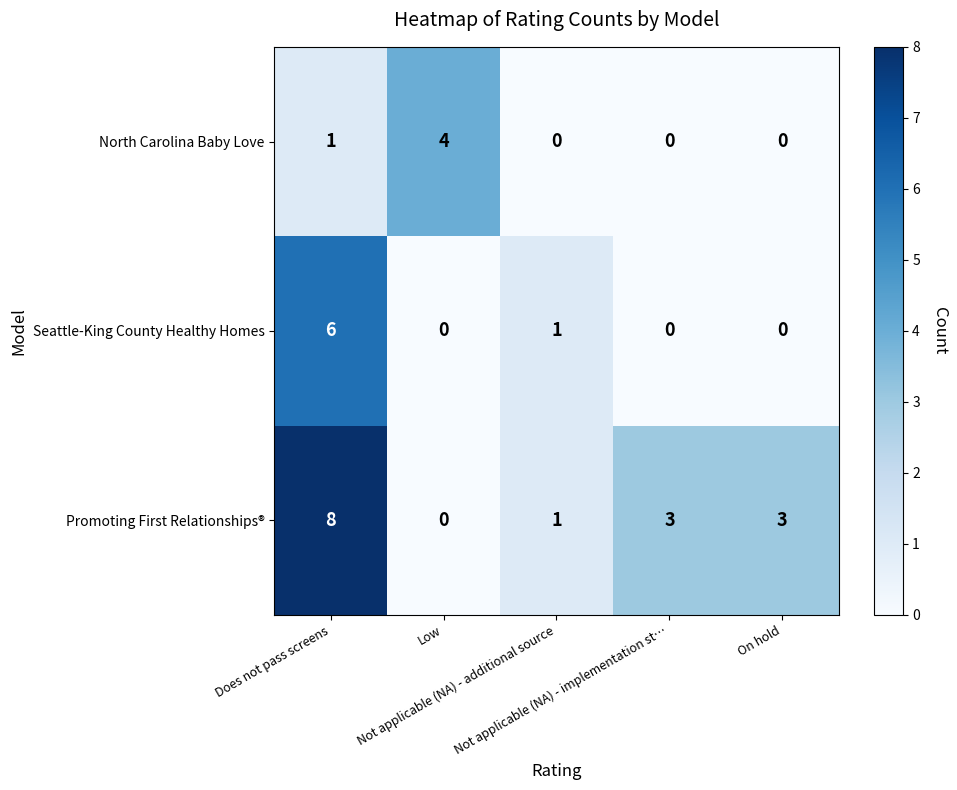

Rank the series by their average value, from lowest to highest.

North Carolina Baby Love, Seattle-King County Healthy Homes, Promoting First Relationships®